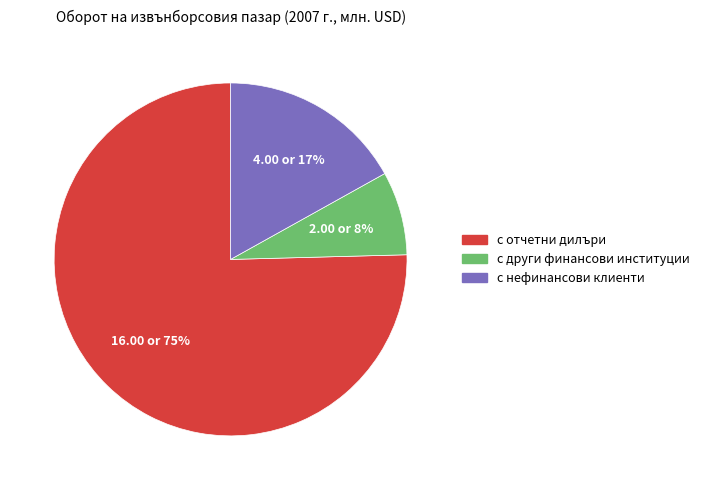

True or false: с нефинансови клиенти accounts for 27% of the total.

False